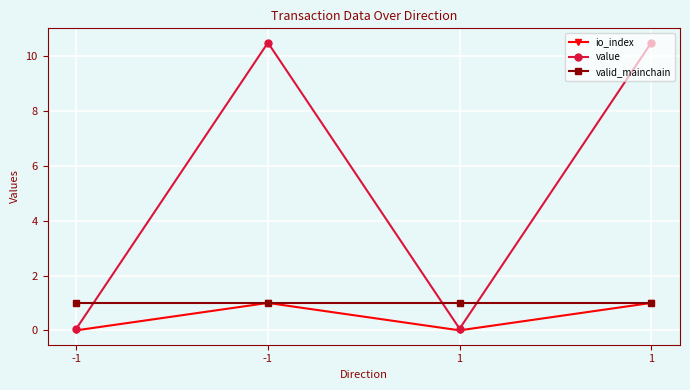

The io_index series shows -0.3 at -1. True or false?

False